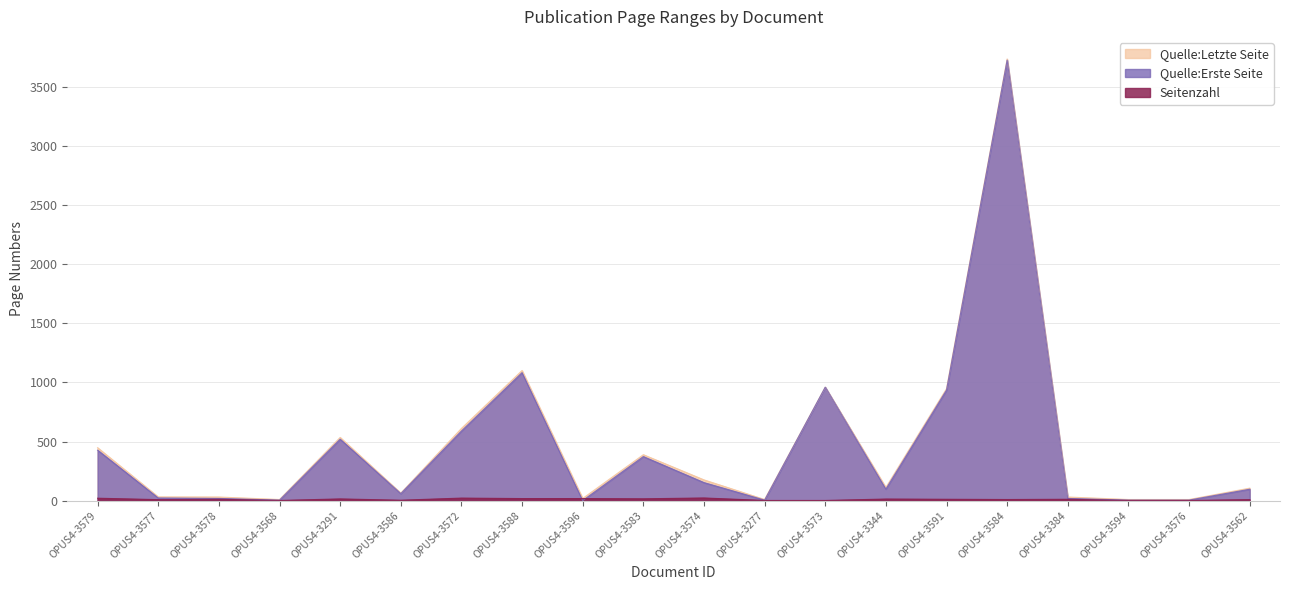

Does the chart display data point markers on the line(s)?

No